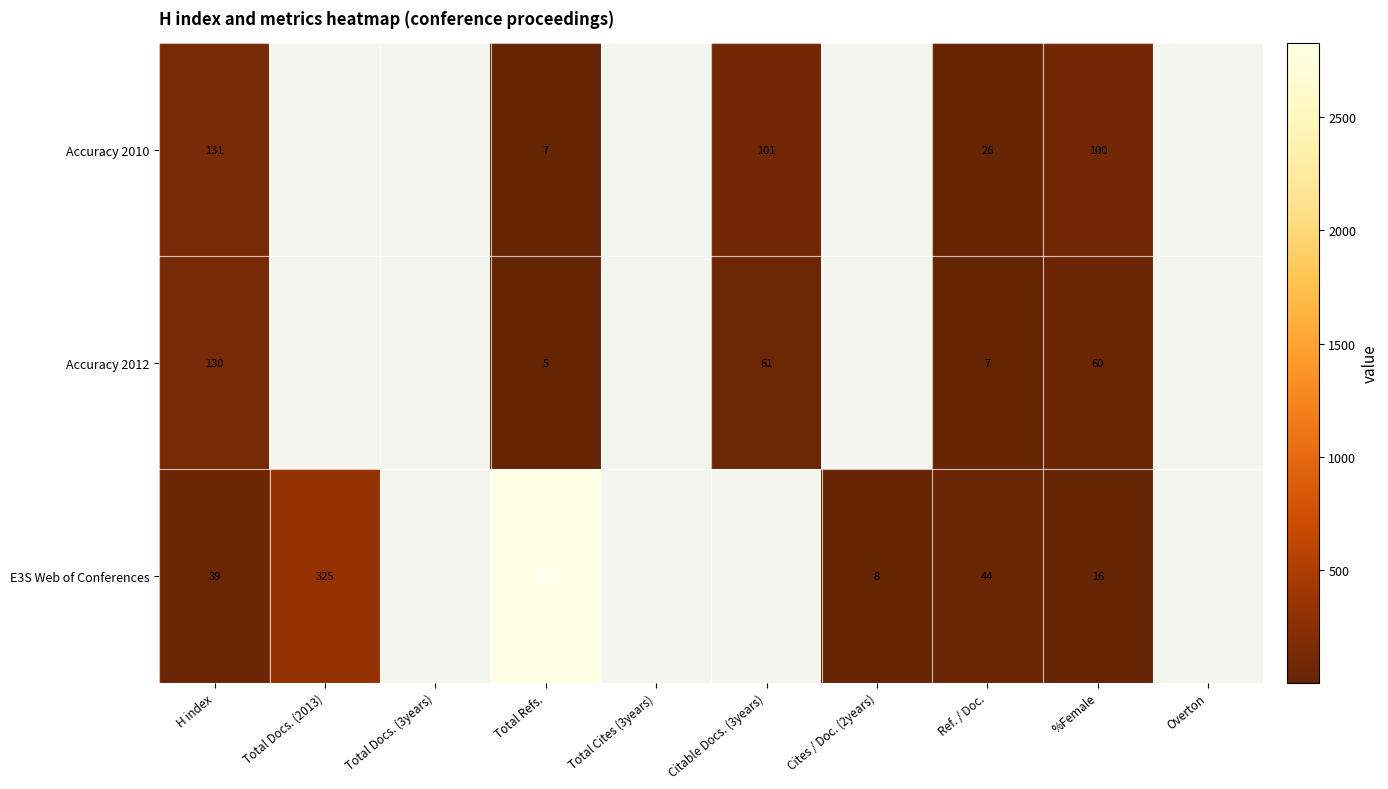

What is the total value across all series at %Female?

176